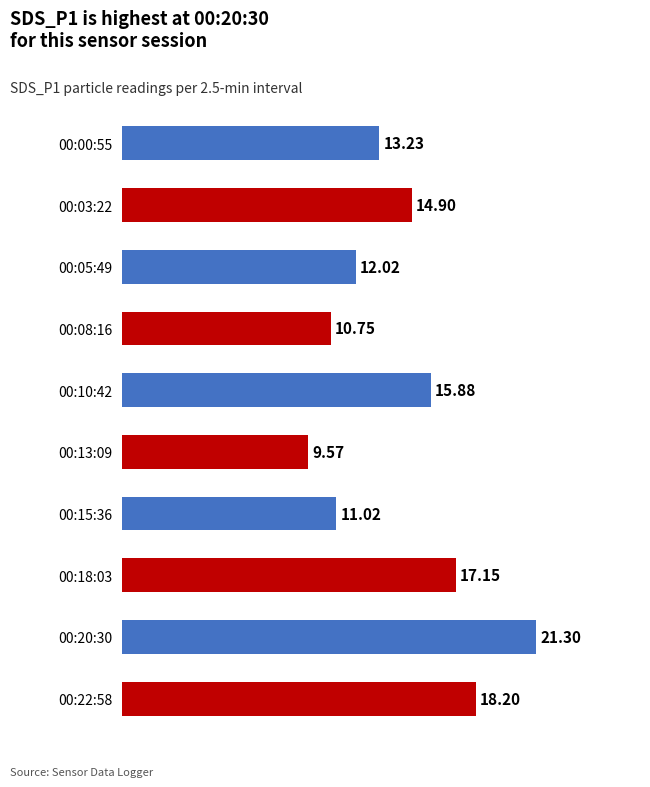

At which label is the value closest to 15?

00:03:22